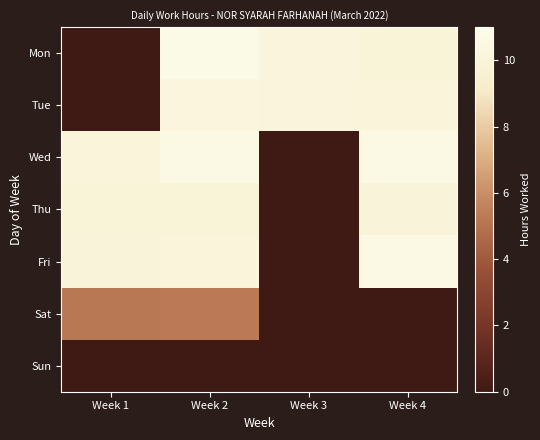

Reading right to left, what are all the values shown in this chart?

Mon: Week 4=9.9	Week 3=10.1	Week 2=10.8	Week 1=0.0
Tue: Week 4=10.0	Week 3=10.1	Week 2=10.2	Week 1=0.0
Wed: Week 4=10.6	Week 3=0.0	Week 2=10.6	Week 1=10.0
Thu: Week 4=9.9	Week 3=0.0	Week 2=9.9	Week 1=9.9
Fri: Week 4=10.6	Week 3=0.0	Week 2=10.0	Week 1=9.9
Sat: Week 4=0.0	Week 3=0.0	Week 2=5.3	Week 1=5.2
Sun: Week 4=0.0	Week 3=0.0	Week 2=0.0	Week 1=0.0